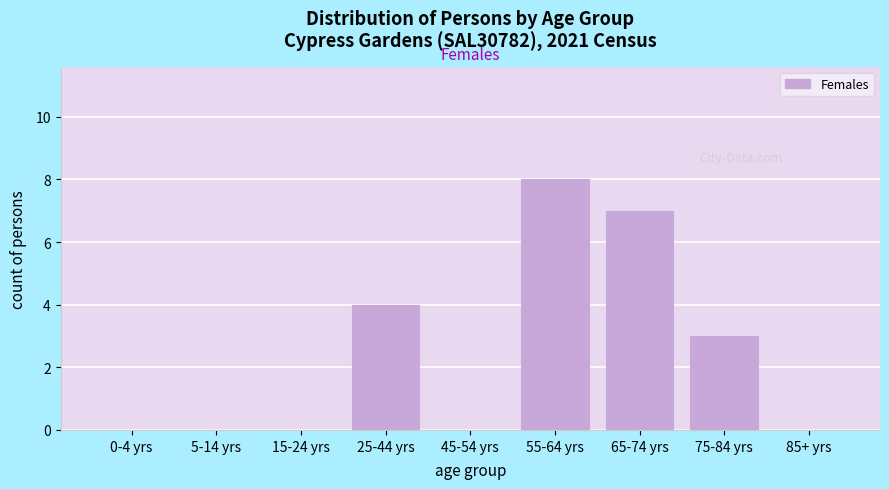

Reading left to right, list all the values displayed in this chart.

0-4 yrs=0	5-14 yrs=0	15-24 yrs=0	25-44 yrs=4	45-54 yrs=0	55-64 yrs=8	65-74 yrs=7	75-84 yrs=3	85+ yrs=0